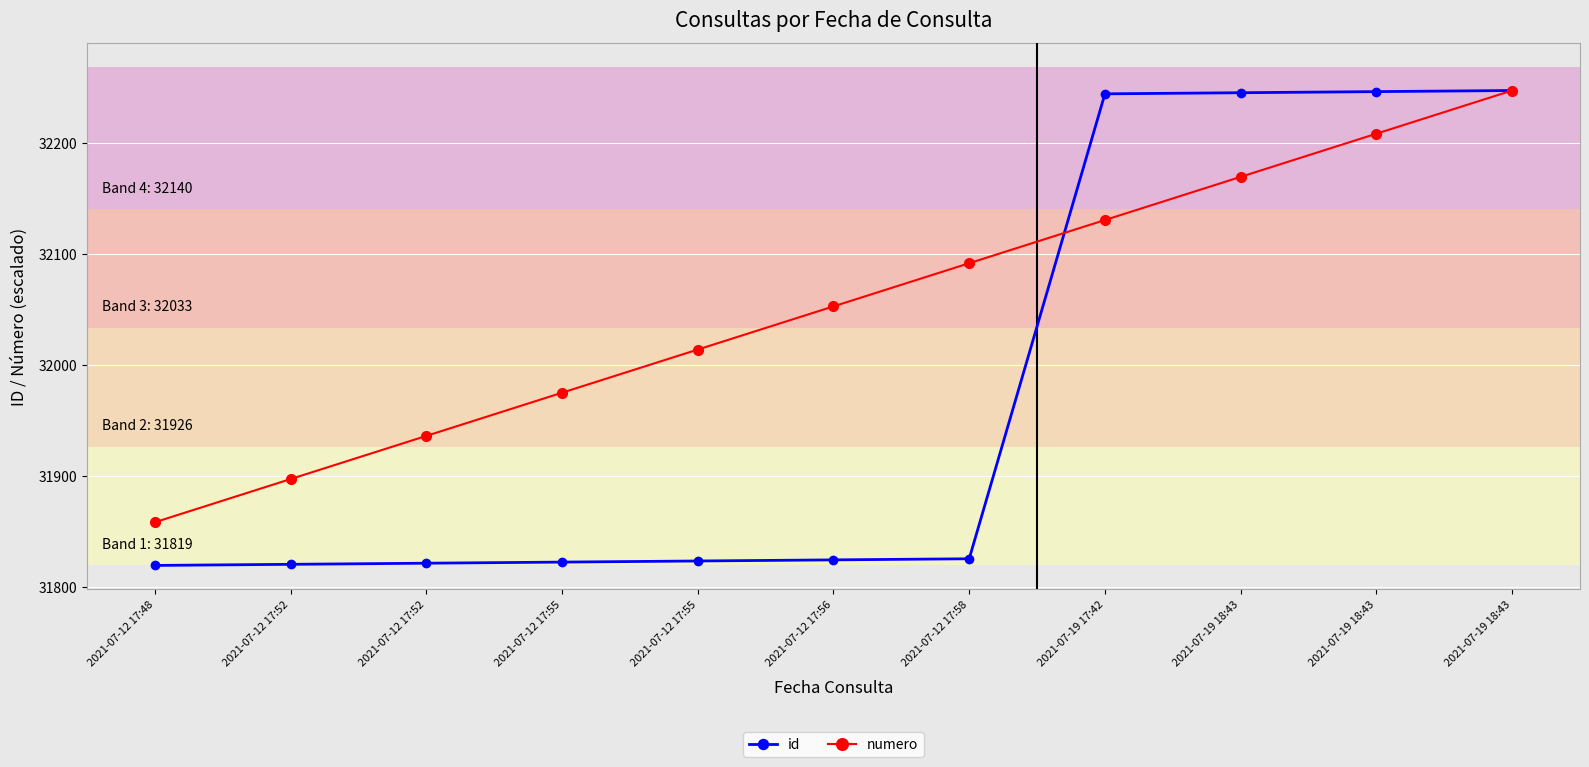

What is the total value across all series at 2021-07-12 17:52?

63716.8